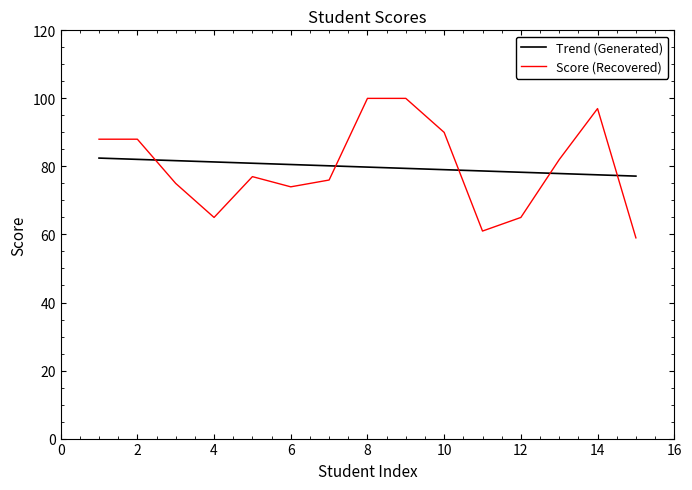

What is the difference between the maximum and minimum values in the Score (Recovered) series?

41.0